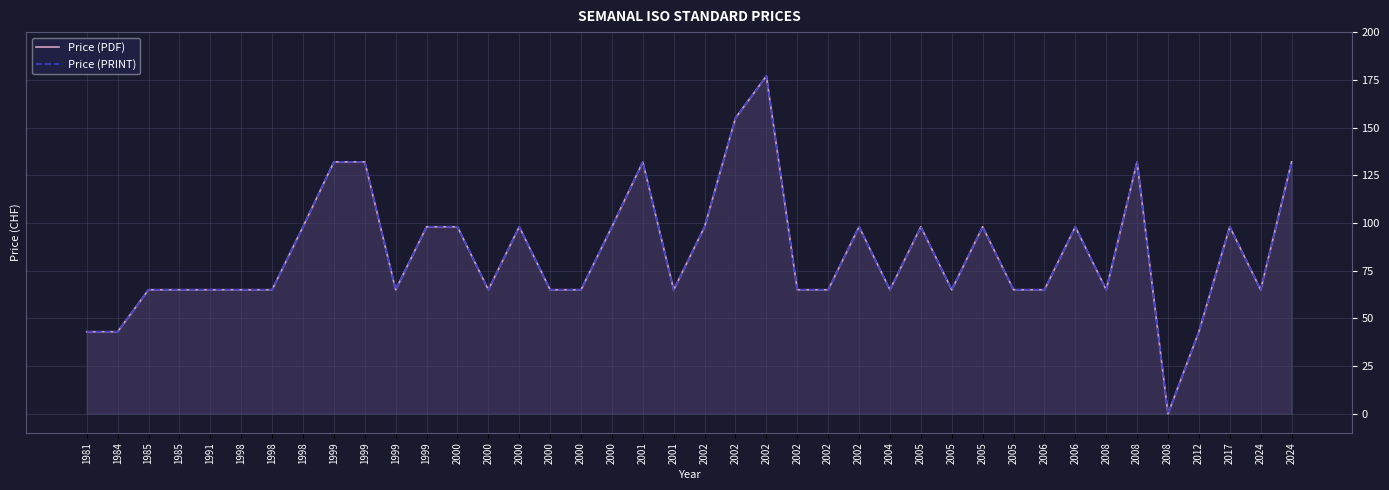

Is it true that Price (PRINT) equals 132 at 1999?

True